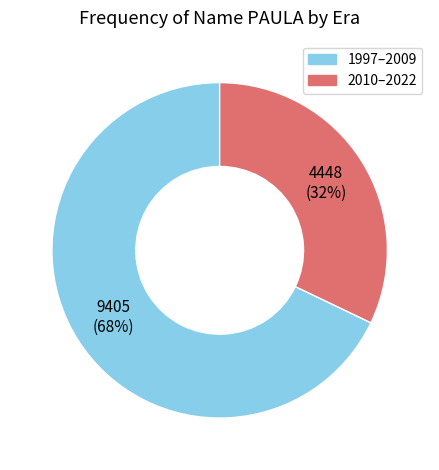

Is there a majority slice in this chart?

Yes